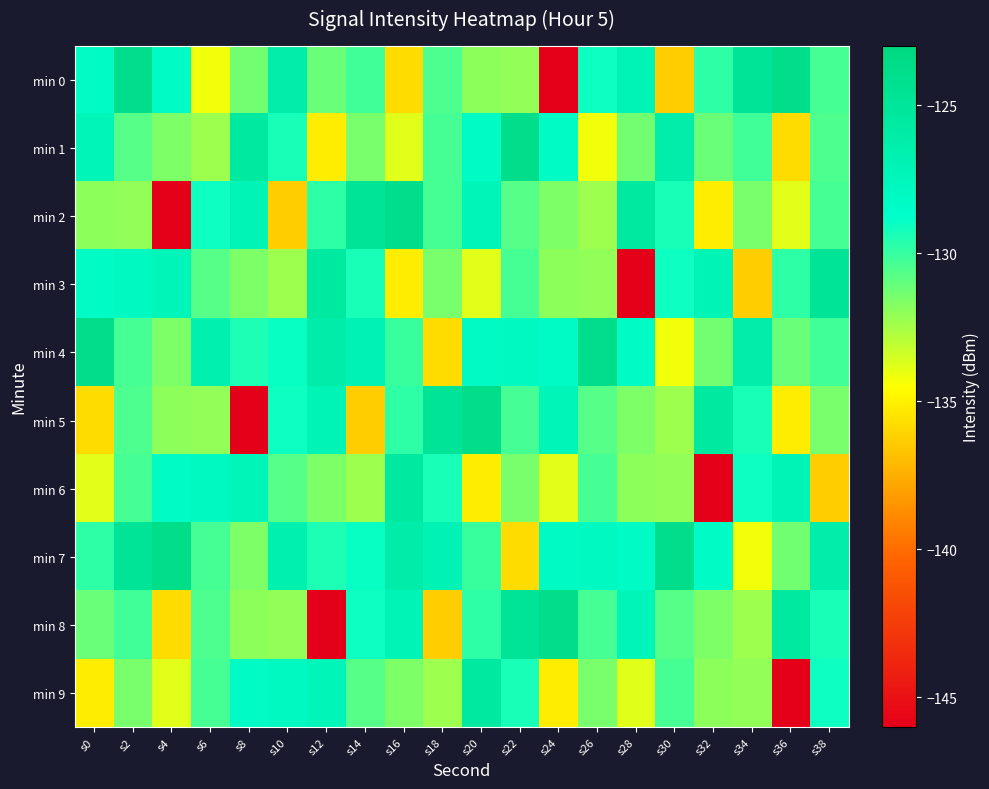

What is the spread (max minus min) of values at s26?

10.2